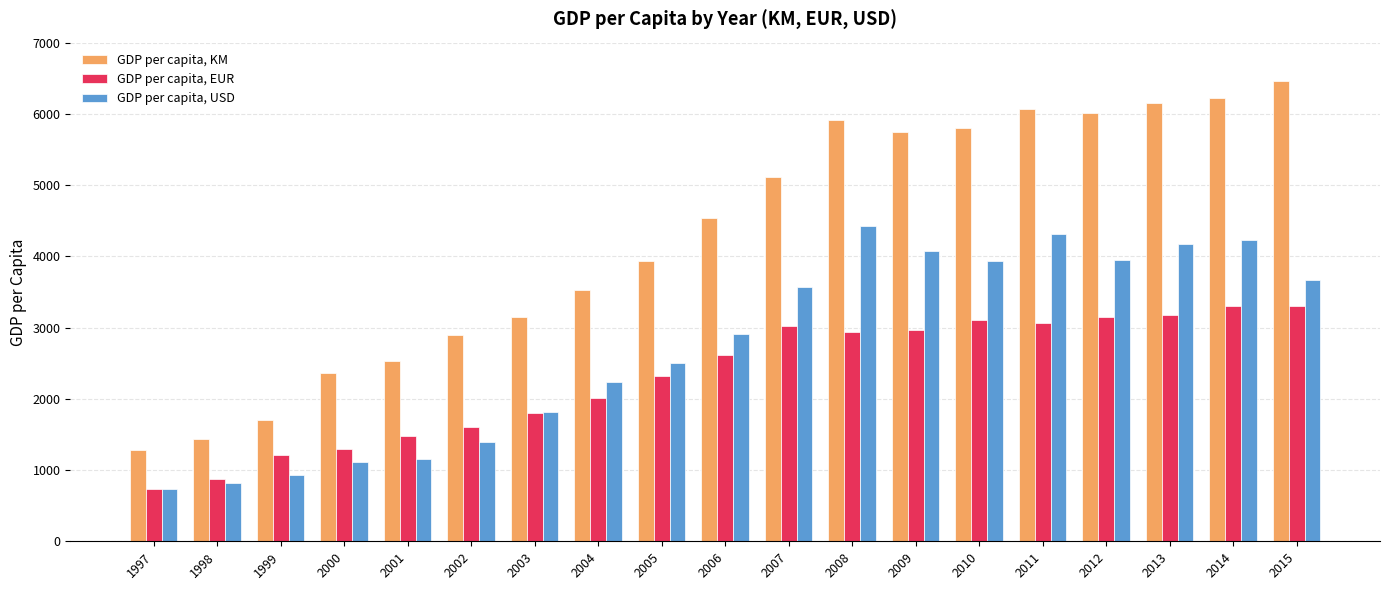

Which series has the largest total across all categories?

GDP per capita, KM